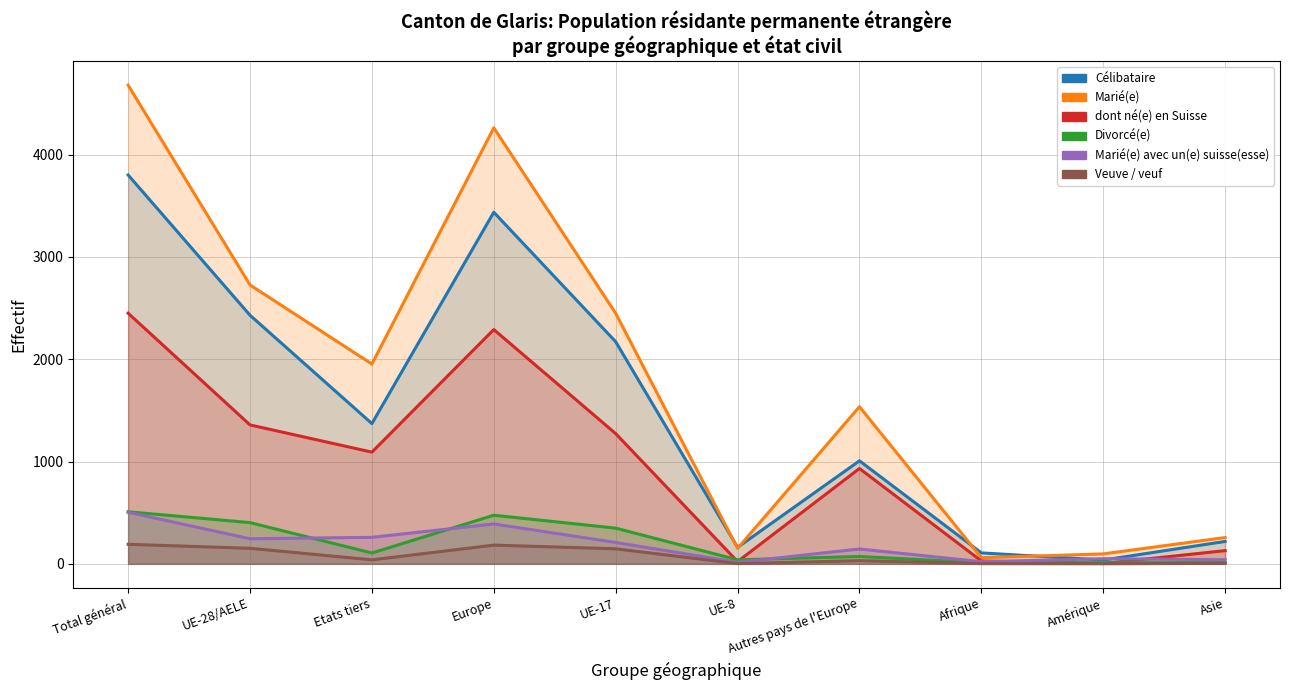

What is the label of the 5th point from the right?

UE-8